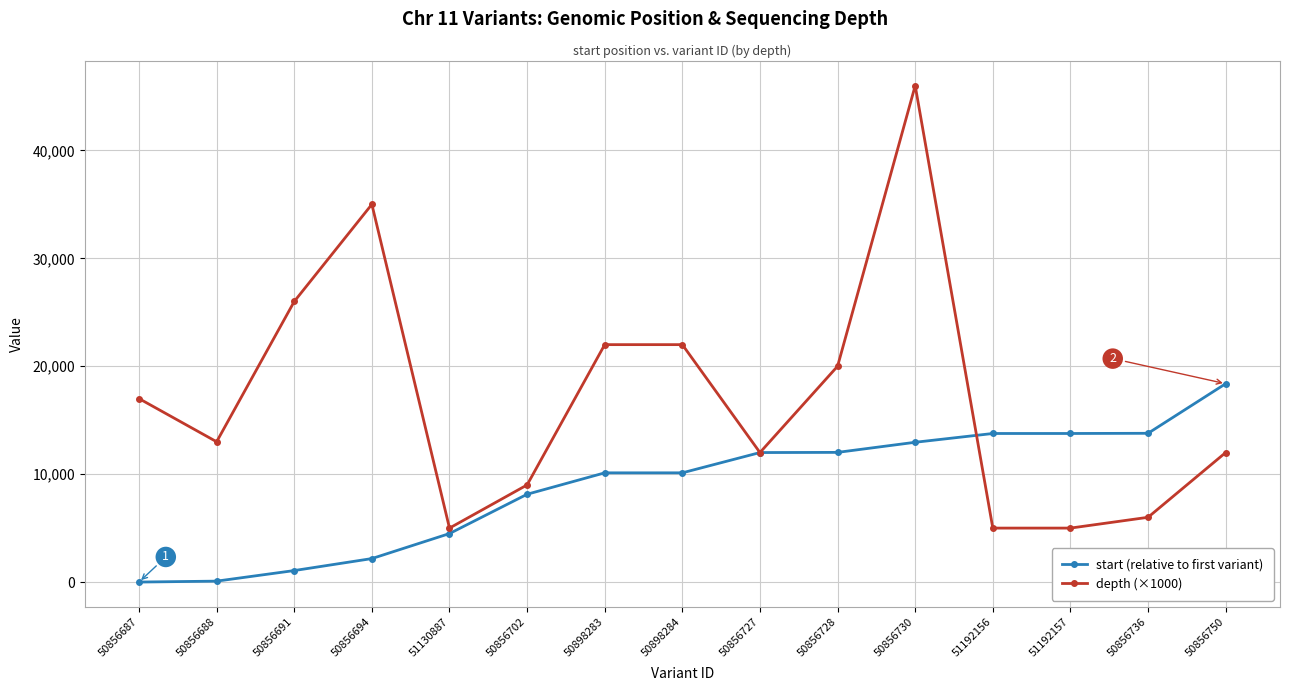

What is the value of the start (relative to first variant) point at the 9th from the left?

12000